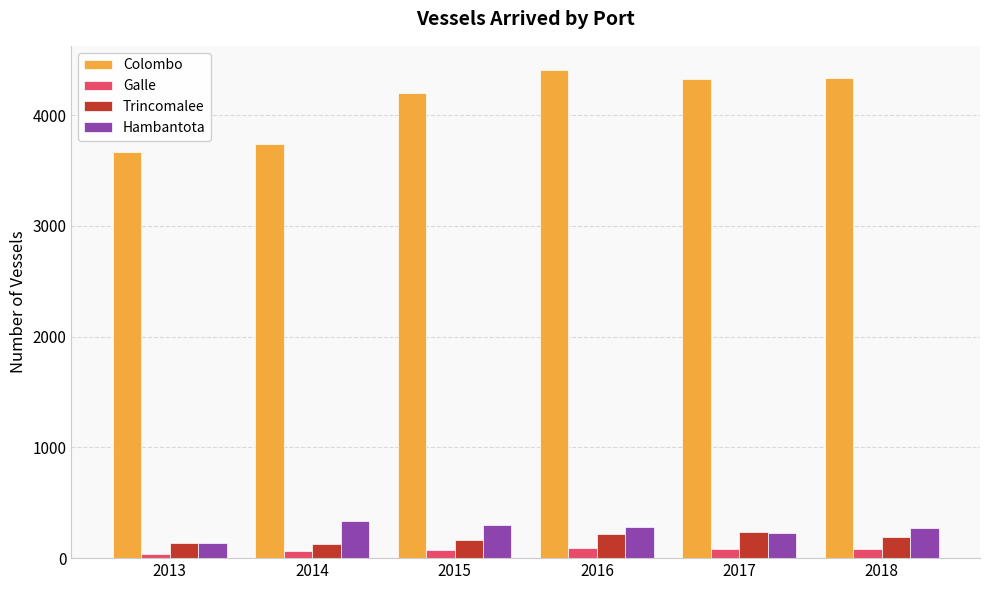

What is the minimum value for Colombo?

3667